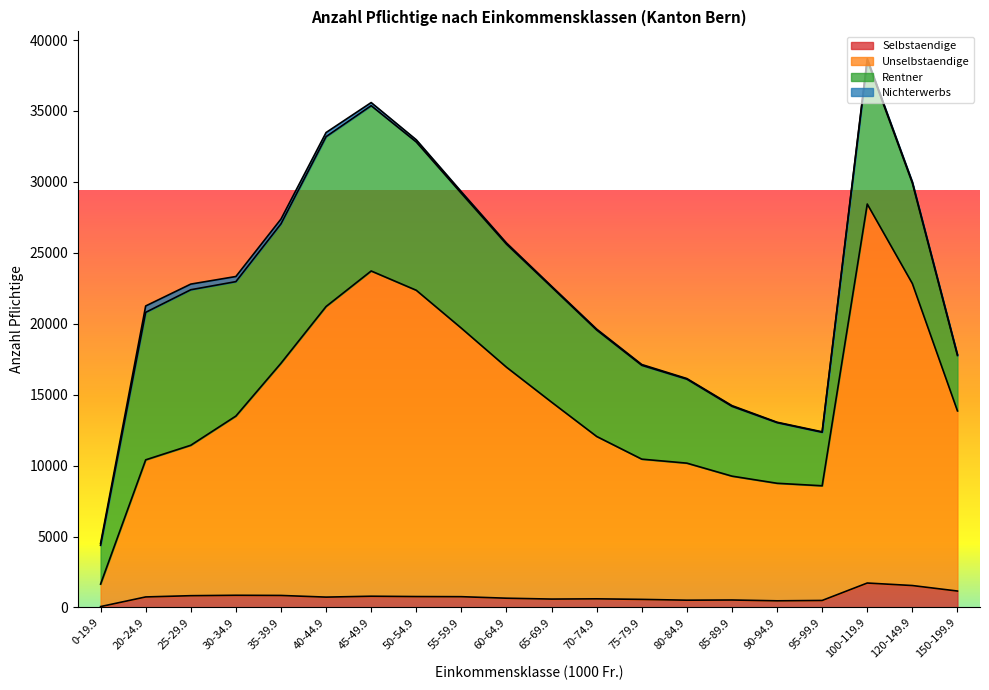

What is the total value across all series at 60-64.9?

25695